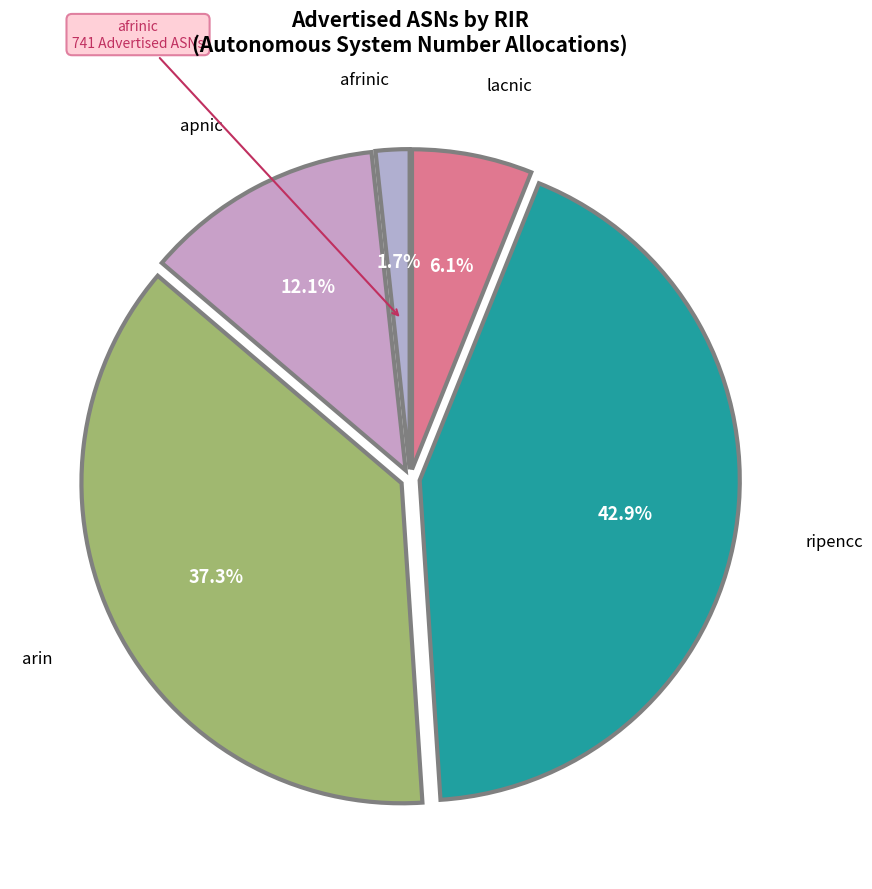

To the nearest percent, what is the difference between the largest and smallest slice percentages?

41%